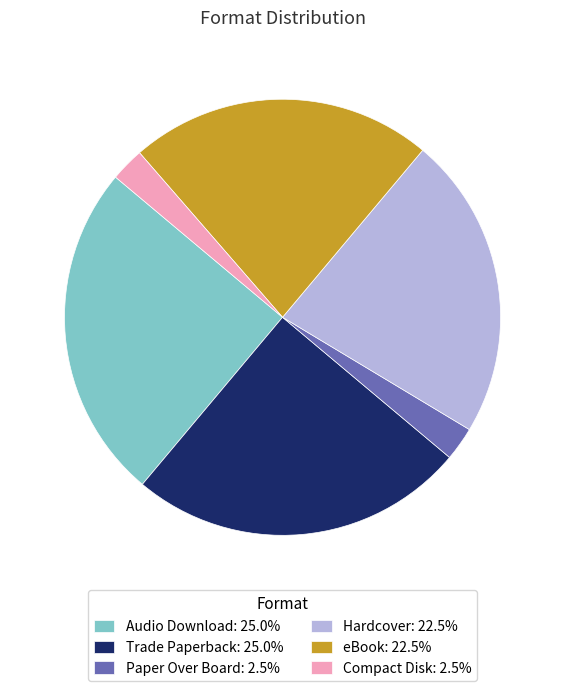

What is the ratio of the value at Audio Download: 25.0% to the value at Hardcover: 22.5%?

1.1